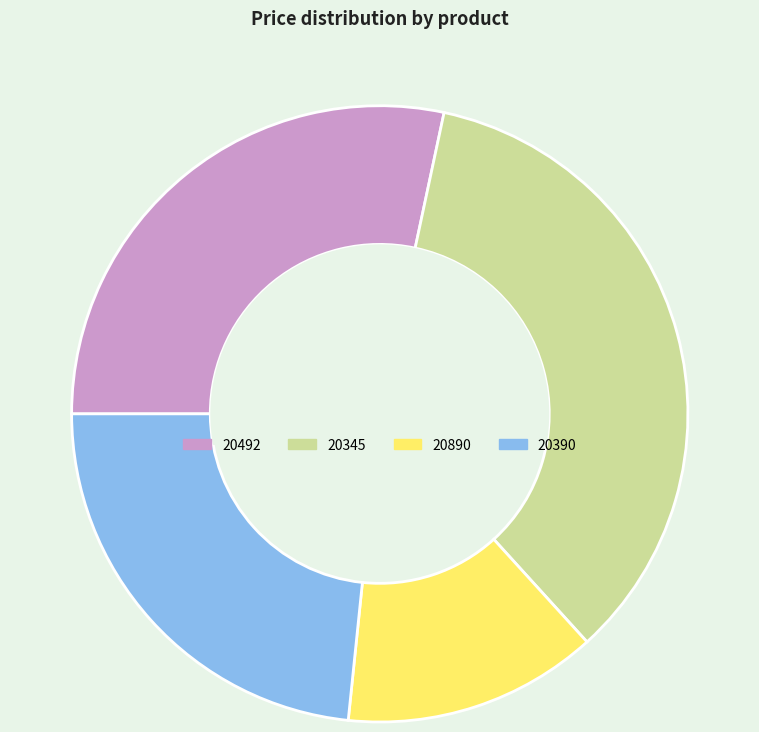

Which category has the biggest portion of the pie?

20345